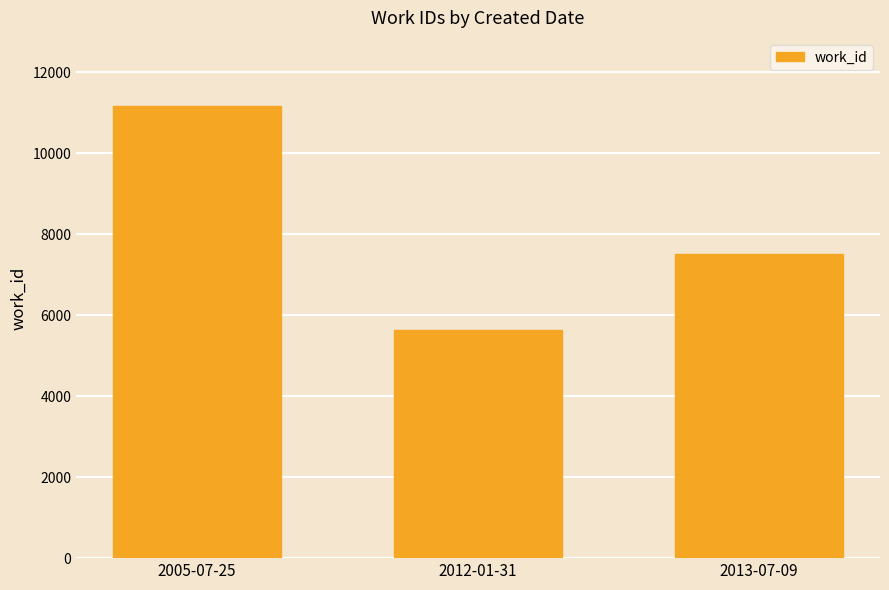

Count the number of categories in the chart.

3